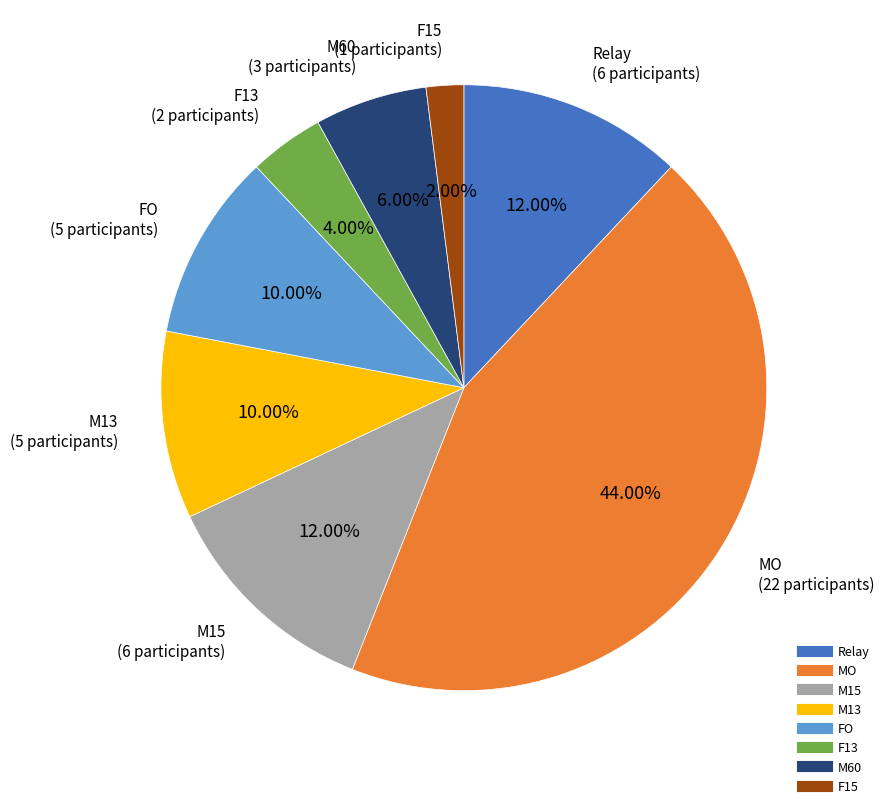

What percentage is the F15 slice, to the nearest percent?

2%